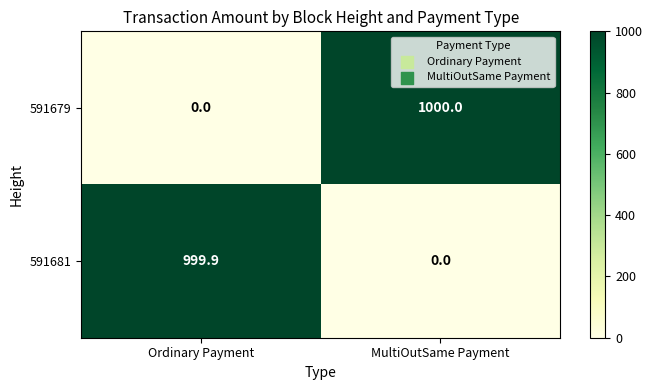

Reading left to right, list all the values displayed in this chart.

591679: Ordinary Payment=0.0	MultiOutSame Payment=1000.0
591681: Ordinary Payment=999.9	MultiOutSame Payment=0.0